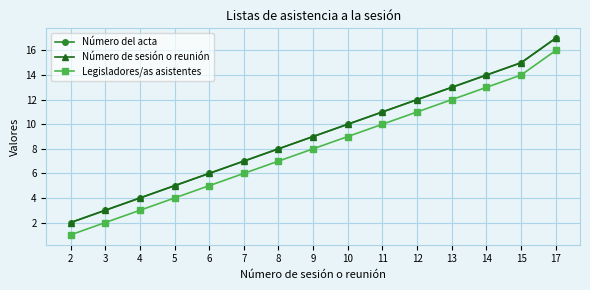

What is the sum of all Legisladores/as asistentes values?

121